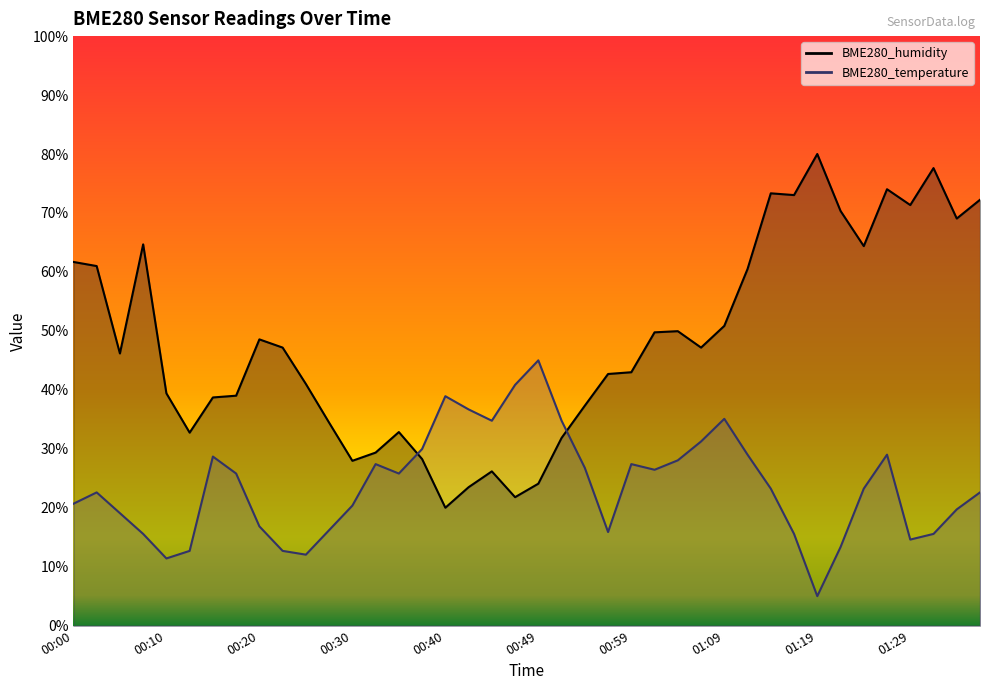

Which series has the largest total across all categories?

BME280_humidity